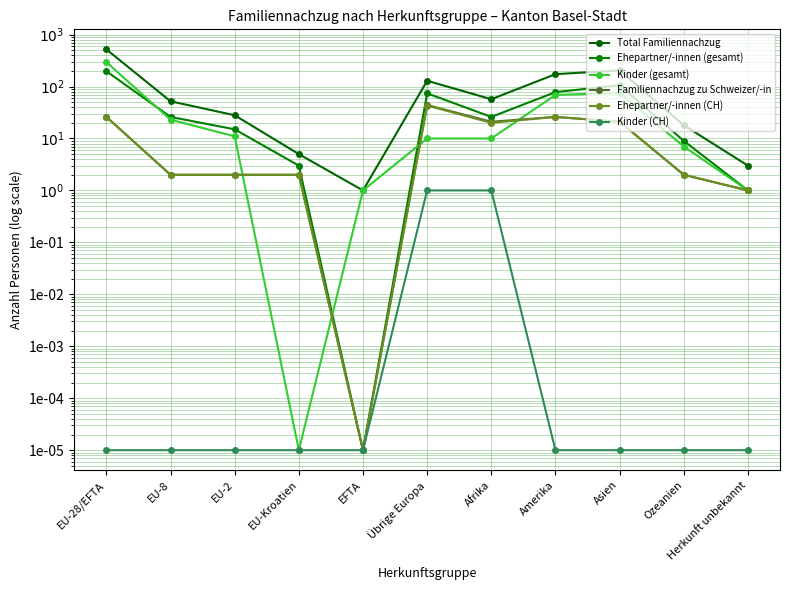

Which series changed the most between EU-8 and Herkunft unbekannt?

Total Familiennachzug